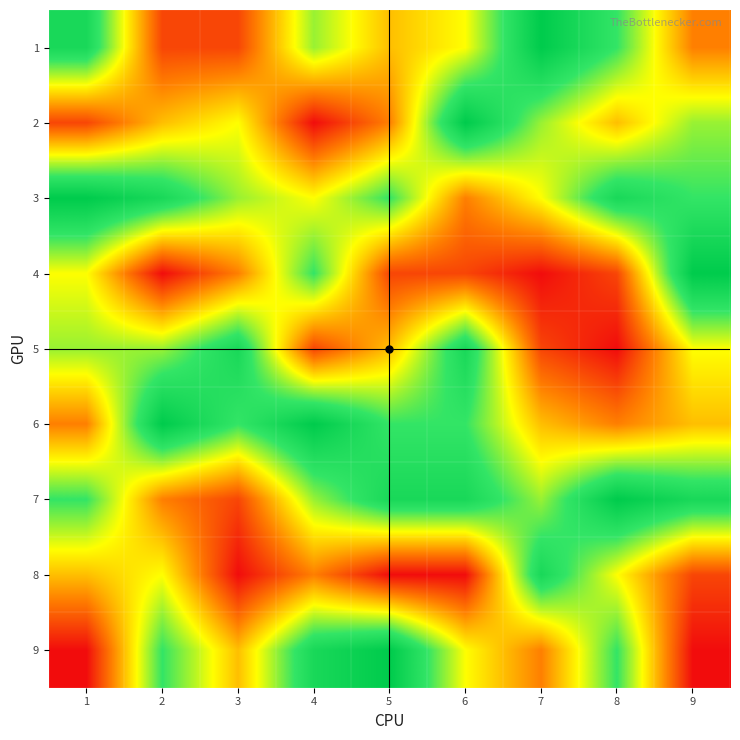

How many categories are shown in the chart?

9